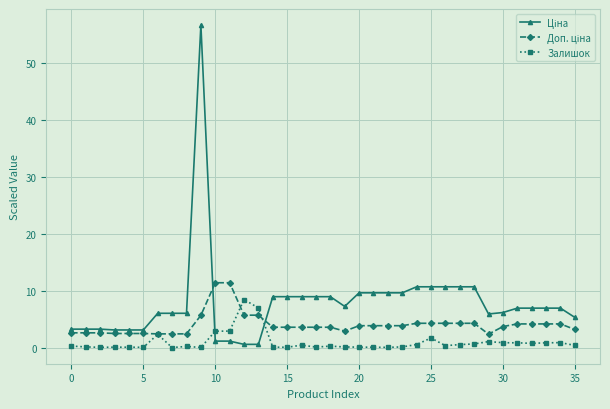

What is the value of the Залишок point at the 7th from the left?

2.3